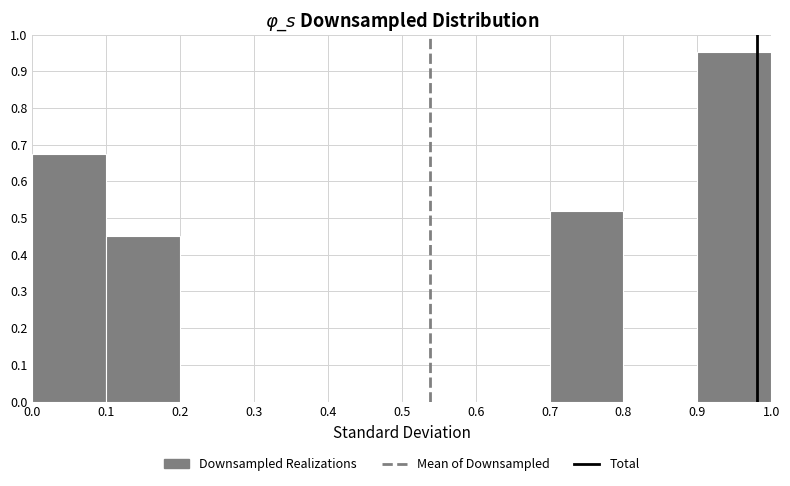

Reading left to right, transcribe this chart: for each bar, give the range it covers on the x-axis and its height. The values are not printed on the chart, so give them approximately, as read against the axis.

0.0 to 0.1: 0.68
0.1 to 0.2: 0.45
0.2 to 0.3: 0
0.3 to 0.4: 0
0.4 to 0.5: 0
0.5 to 0.6: 0
0.6 to 0.7: 0
0.7 to 0.8: 0.52
0.8 to 0.9: 0
0.9 to 1.0: 0.95